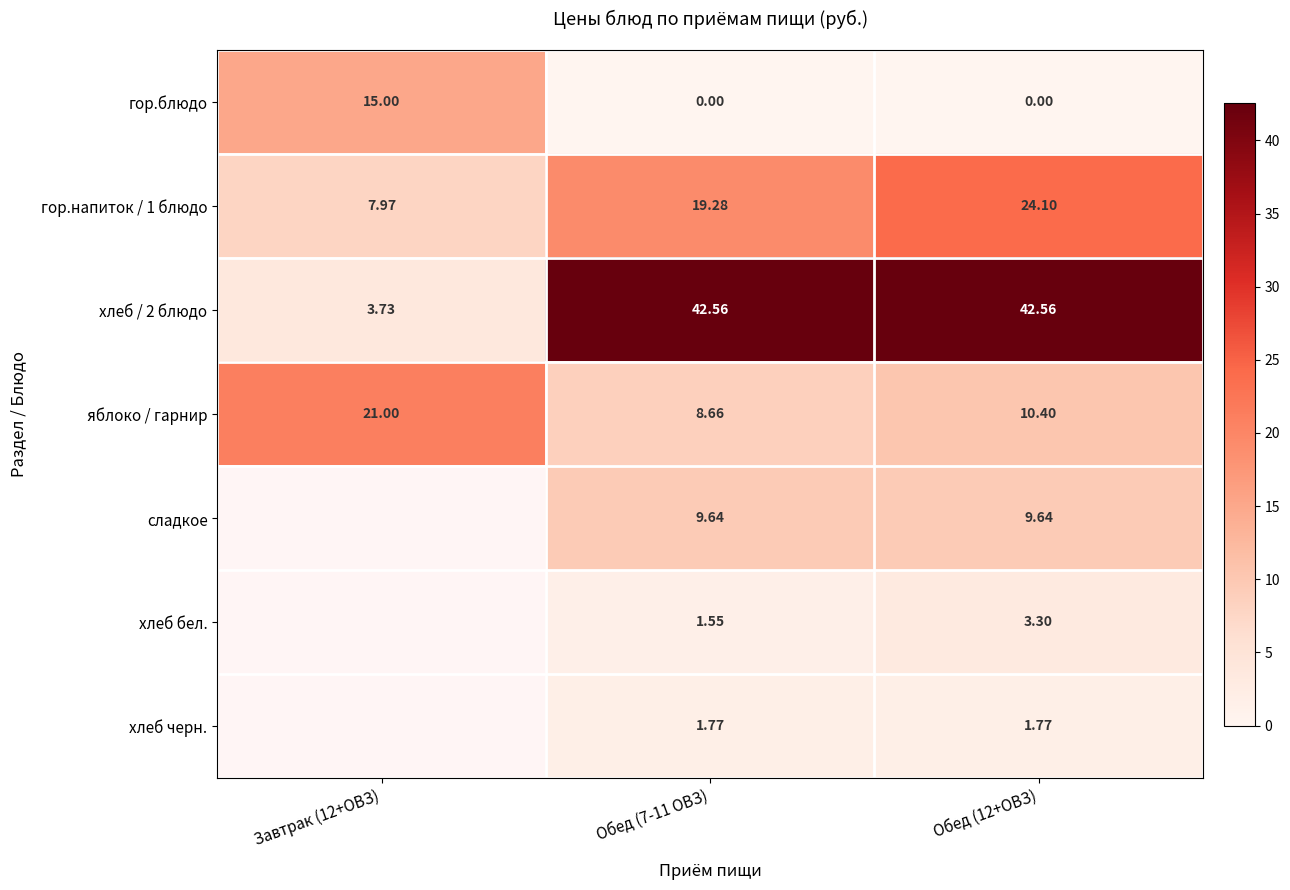

Is the value of гор.напиток / 1 блюдо at Обед (7-11 ОВЗ) greater than the value of хлеб / 2 блюдо at Обед (12+ОВЗ)?

No